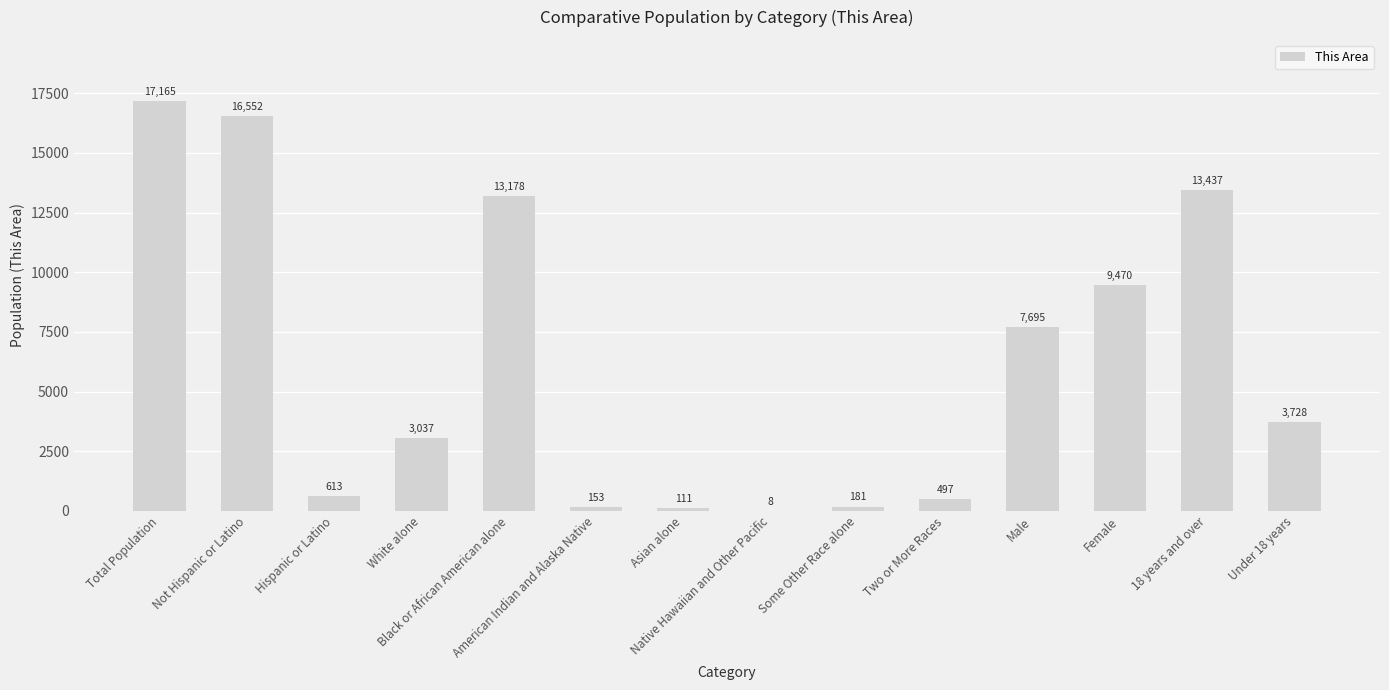

What is the sum of all values?

85825